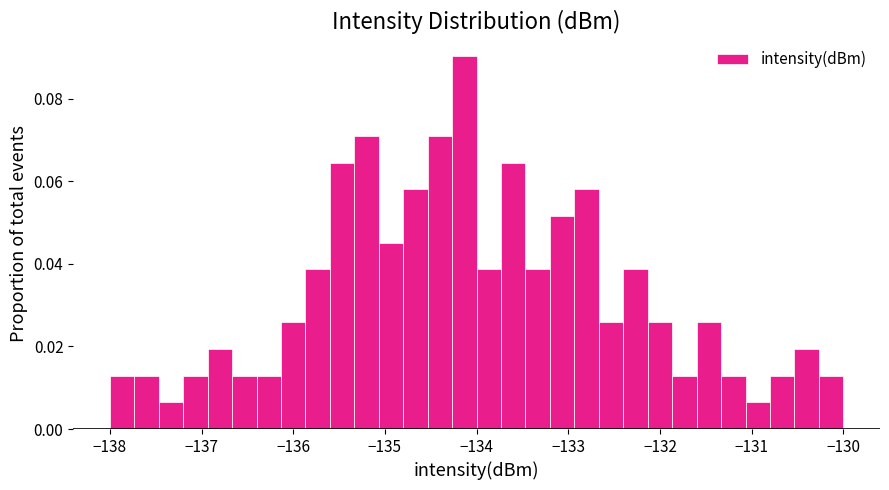

Read against the x-axis, roughly where is the centre of the tallest bar?

-134.1